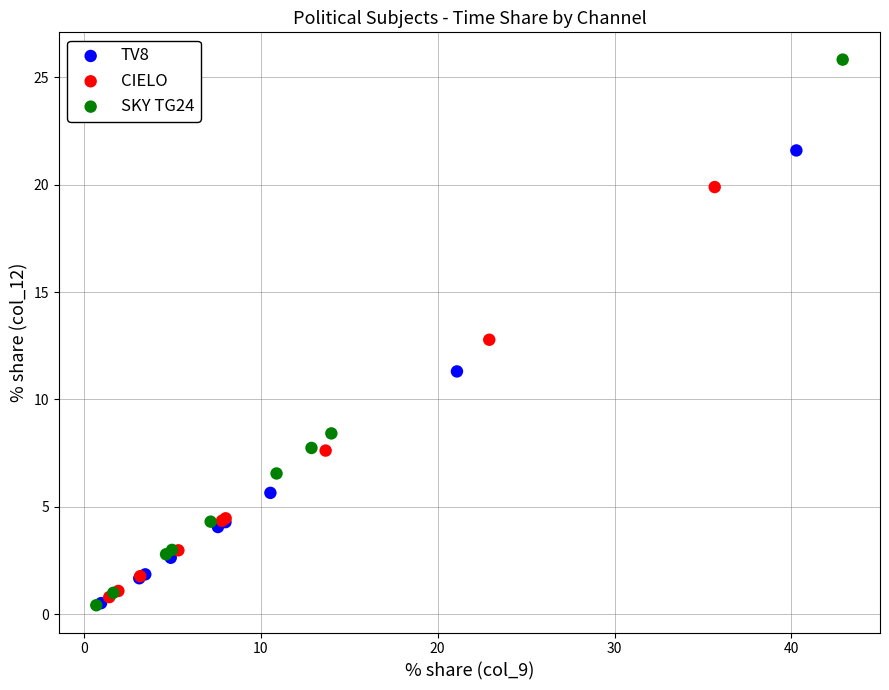

Which series contains the highest Y value?

SKY TG24